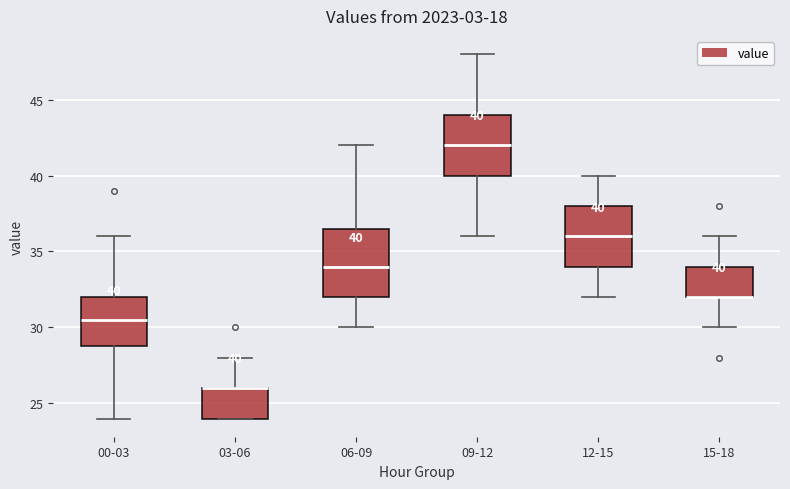

Which box is the tallest, from its lower edge to its upper edge?

06-09